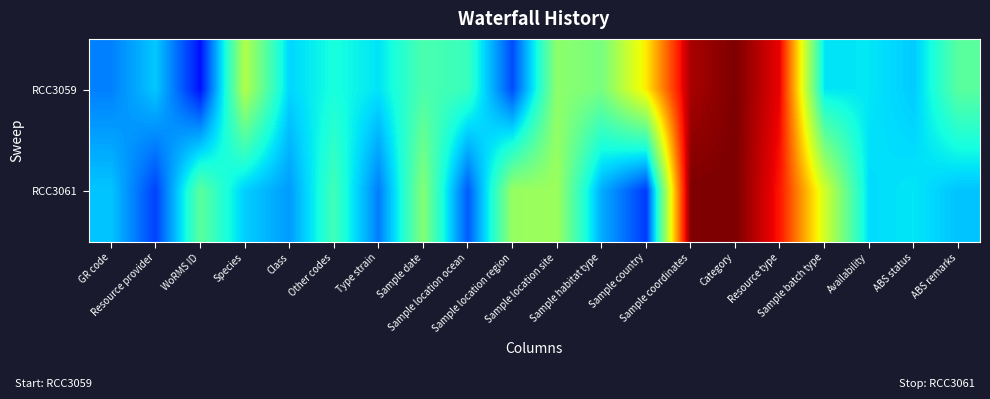

Reading right to left, what are all the values shown in this chart?

RCC3059: ABS remarks=0.5	ABS status=0.3	Availability=0.4	Sample batch type=0.4	Resource type=0.9	Category=1.0	Sample coordinates=1.0	Sample country=0.7	Sample habitat type=0.5	Sample location site=0.5	Sample location region=0.2	Sample location ocean=0.4	Sample date=0.4	Type strain=0.3	Other codes=0.4	Class=0.3	Species=0.6	WoRMS ID=0.1	Resource provider=0.3	GR code=0.3
RCC3061: ABS remarks=0.3	ABS status=0.4	Availability=0.3	Sample batch type=0.6	Resource type=0.9	Category=1.0	Sample coordinates=1.0	Sample country=0.2	Sample habitat type=0.3	Sample location site=0.5	Sample location region=0.5	Sample location ocean=0.2	Sample date=0.5	Type strain=0.2	Other codes=0.4	Class=0.3	Species=0.3	WoRMS ID=0.5	Resource provider=0.2	GR code=0.3